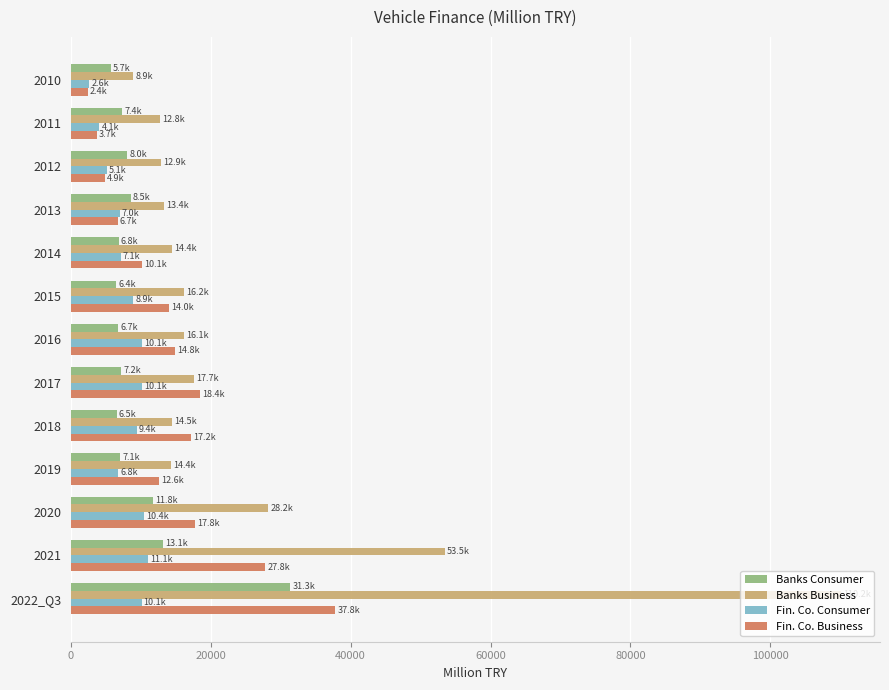

Which category has the highest value across all series?

2022_Q3